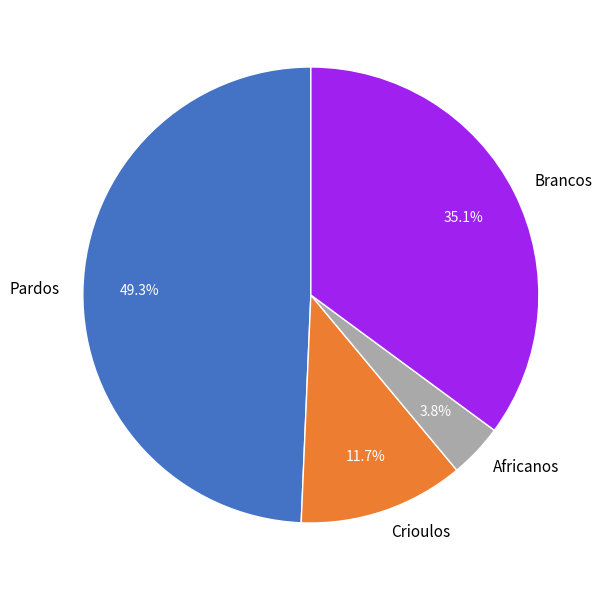

Is the sum of Africanos and Brancos greater than half?

No